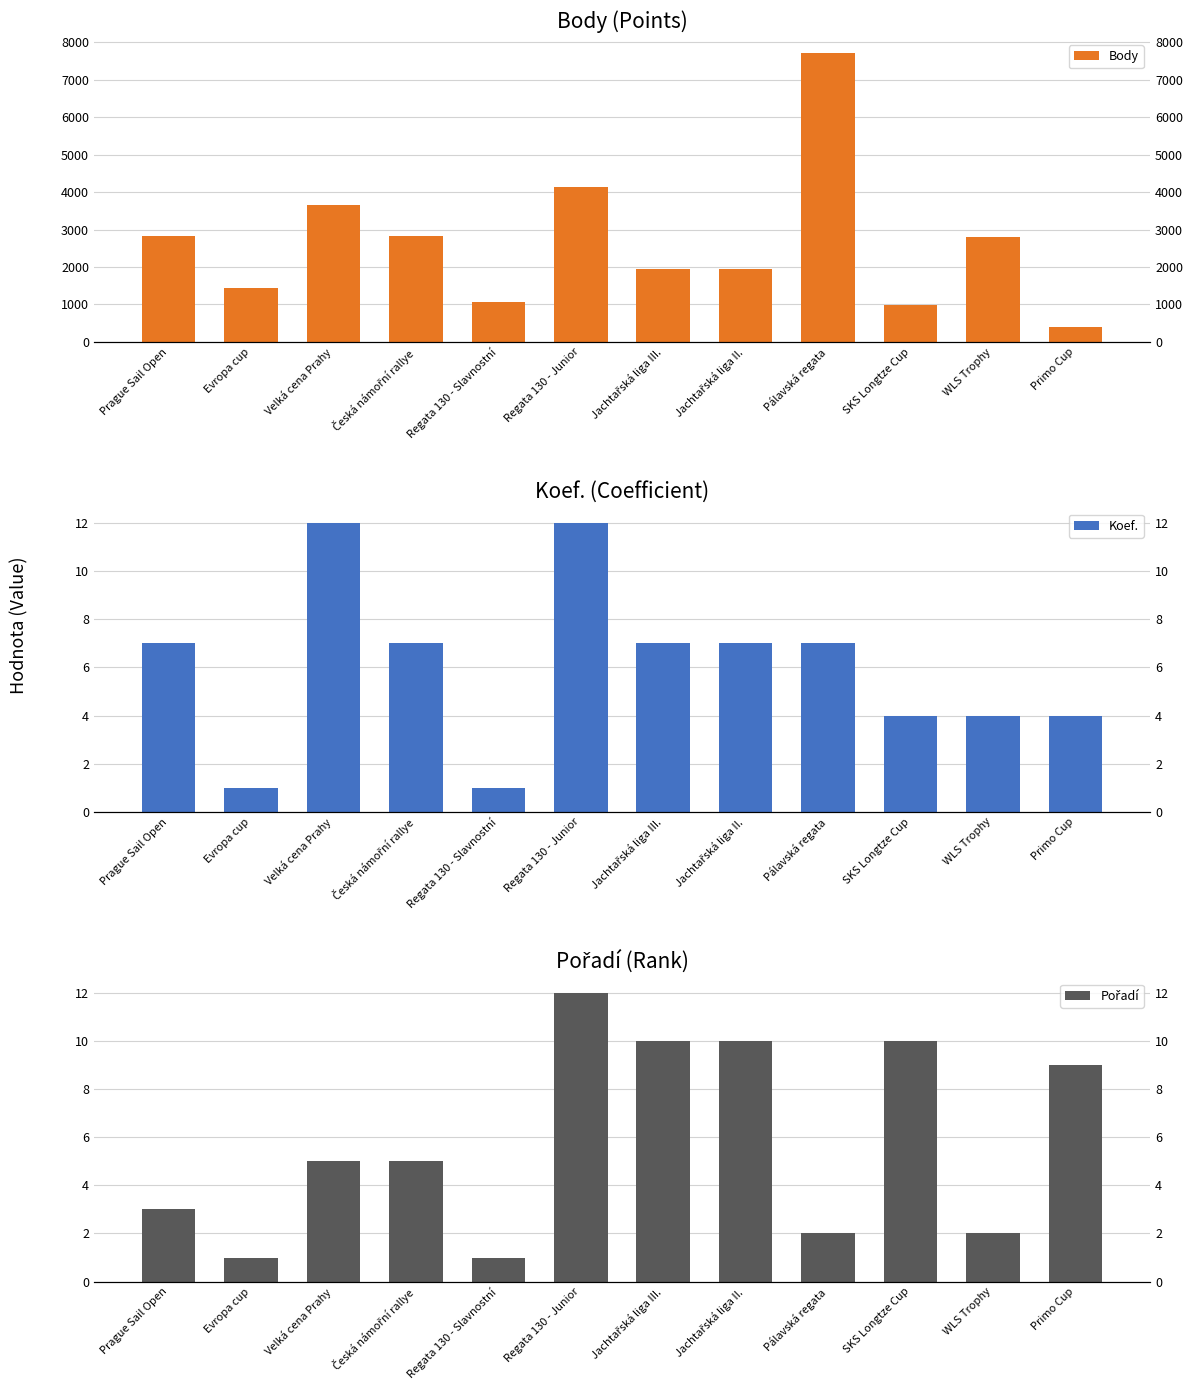

What is the highest value of the Body series?

7707